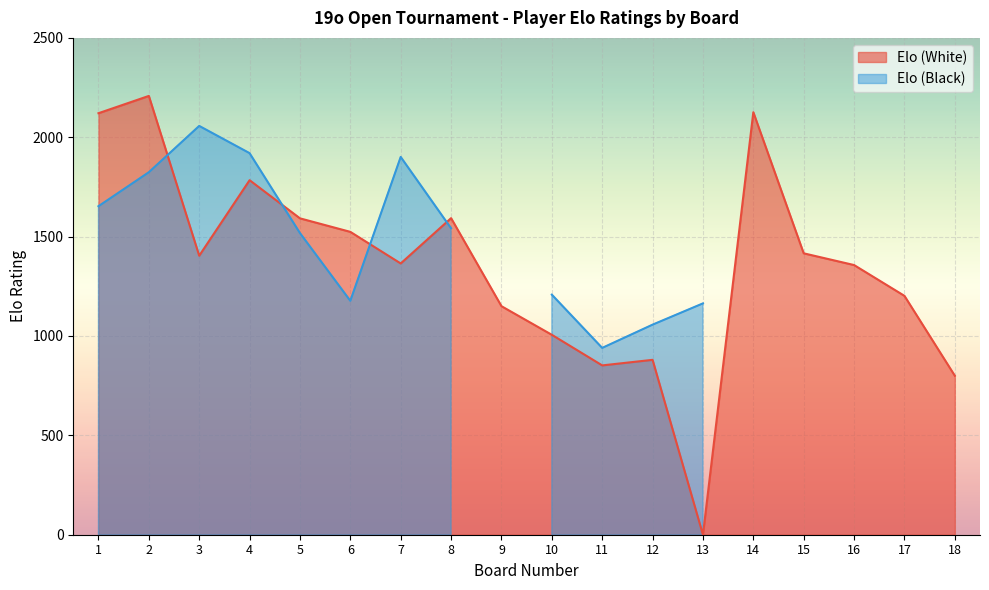

The value of Elo (White) at 16 is 1357. True or false?

True